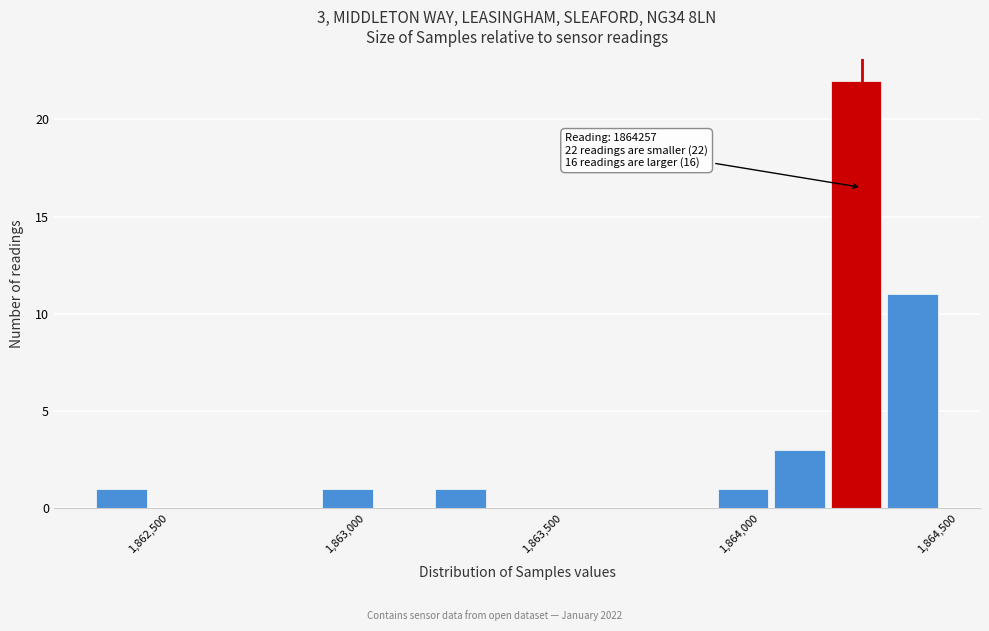

Around what value on the x-axis is the tallest bar? Give the approximate position of its centre, as read against the axis.

1864250